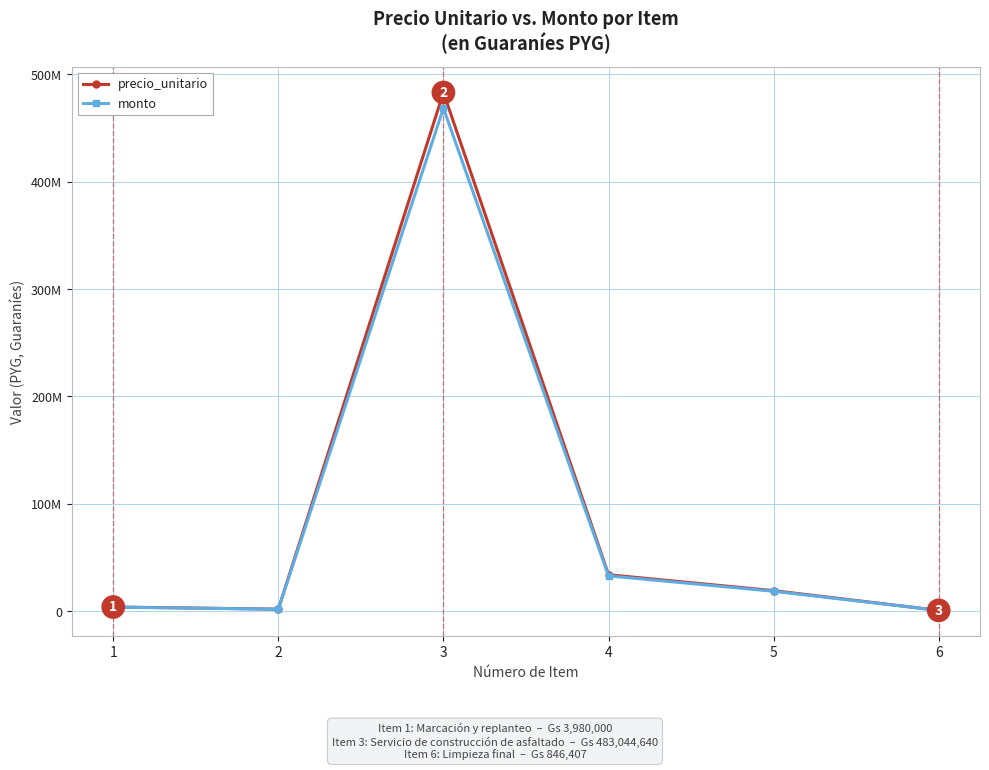

Which category has the lowest value in the monto series?

6